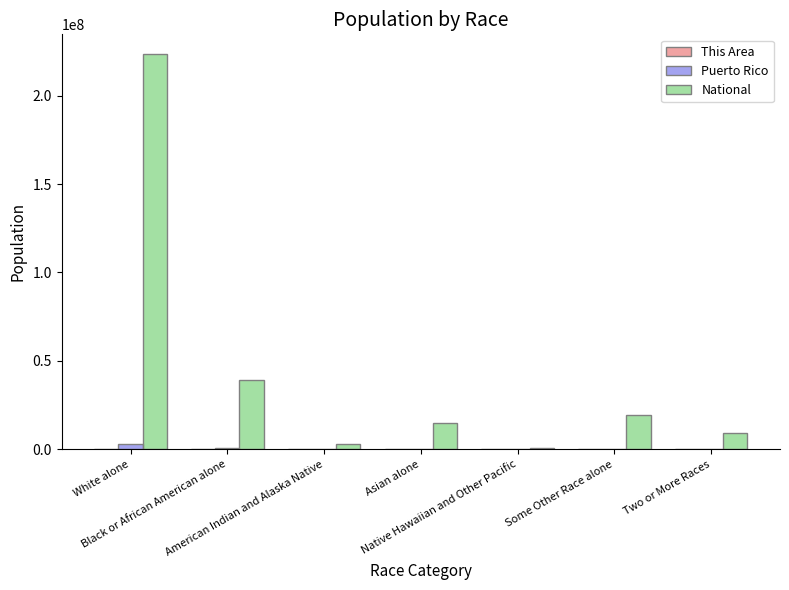

What is the sum of all National values?

308745538